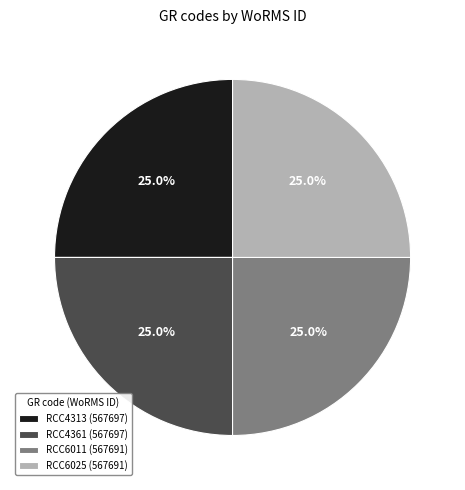

Is there any slice that represents more than half of the pie?

No